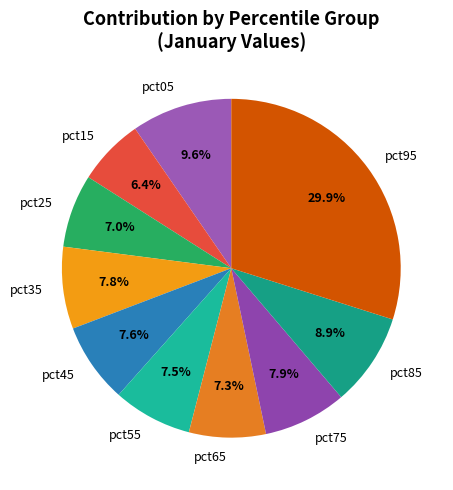

To the nearest percent, what is the combined percentage of pct55 and pct45?

15%